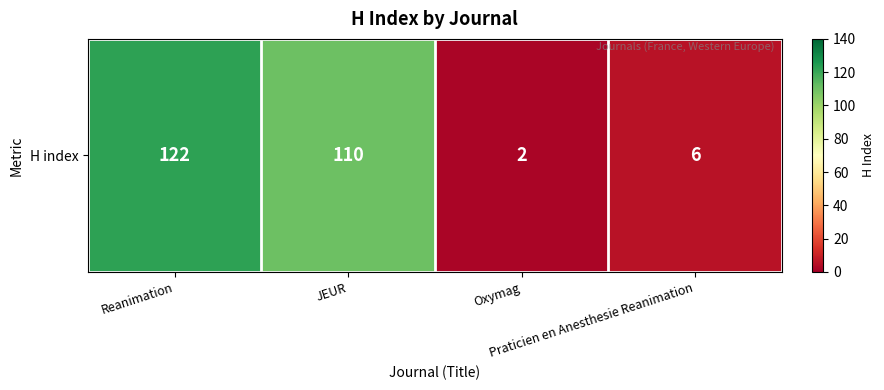

Reading right to left, list all the values displayed in this chart.

Praticien en Anesthesie Reanimation=6	Oxymag=2	JEUR=110	Reanimation=122